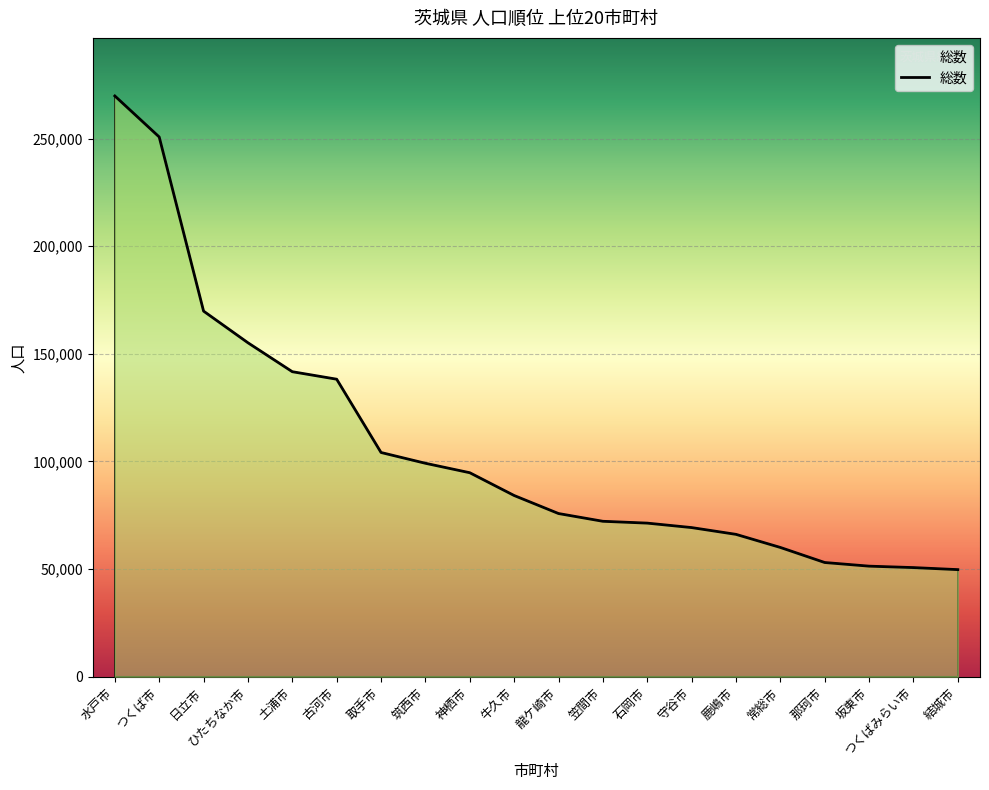

What is the minimum value shown in the chart?

49723